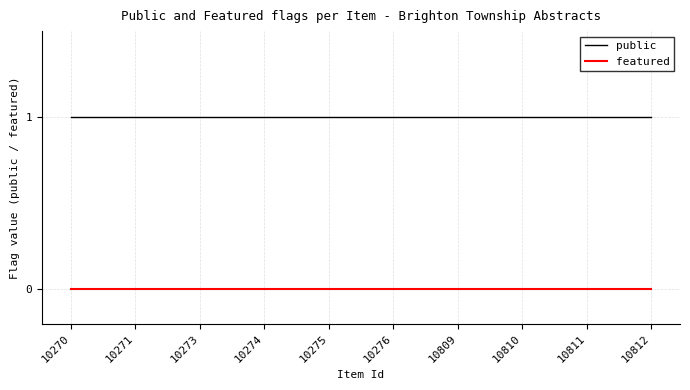

How many lines are shown in the chart?

2